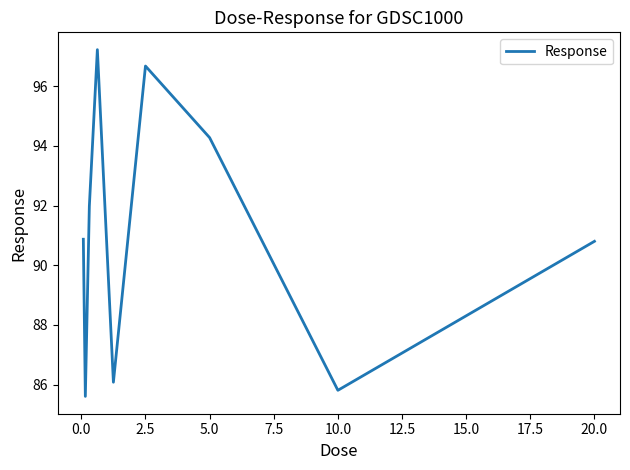

What is the difference between the maximum and minimum values?

11.6